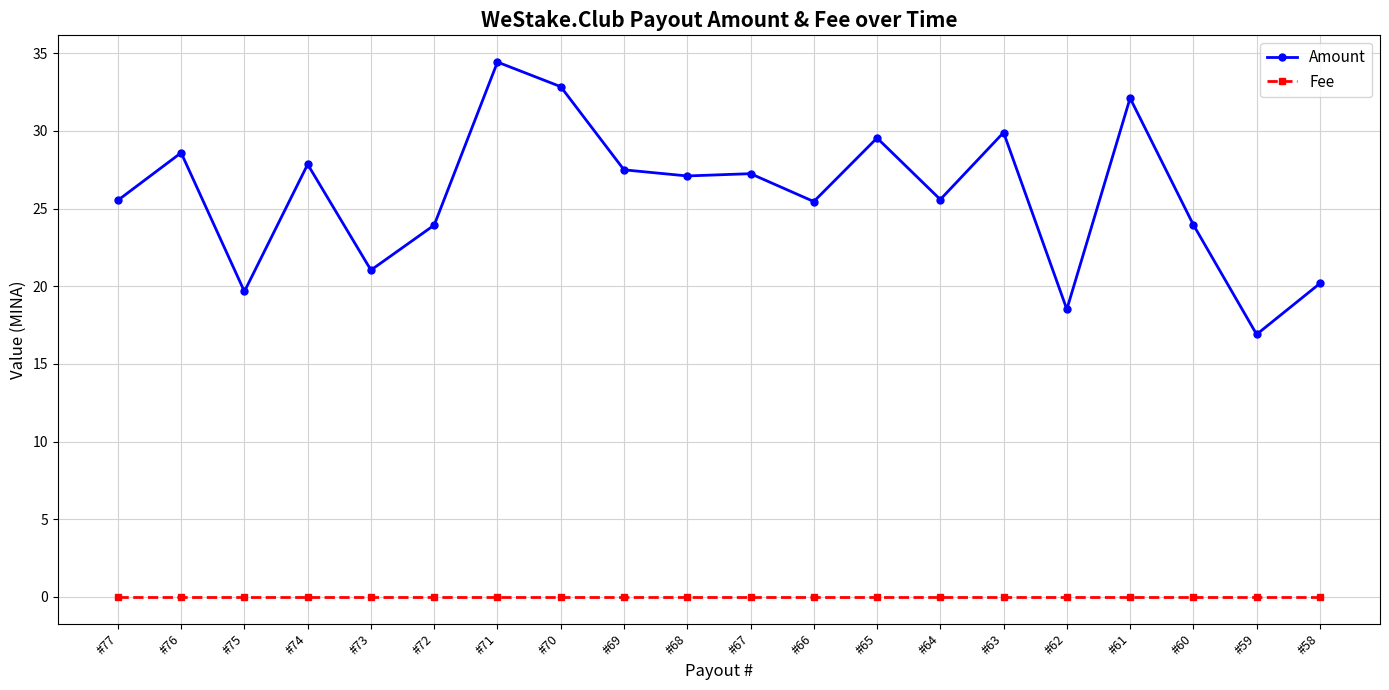

Is it true that Amount equals 58.8 at #71?

False